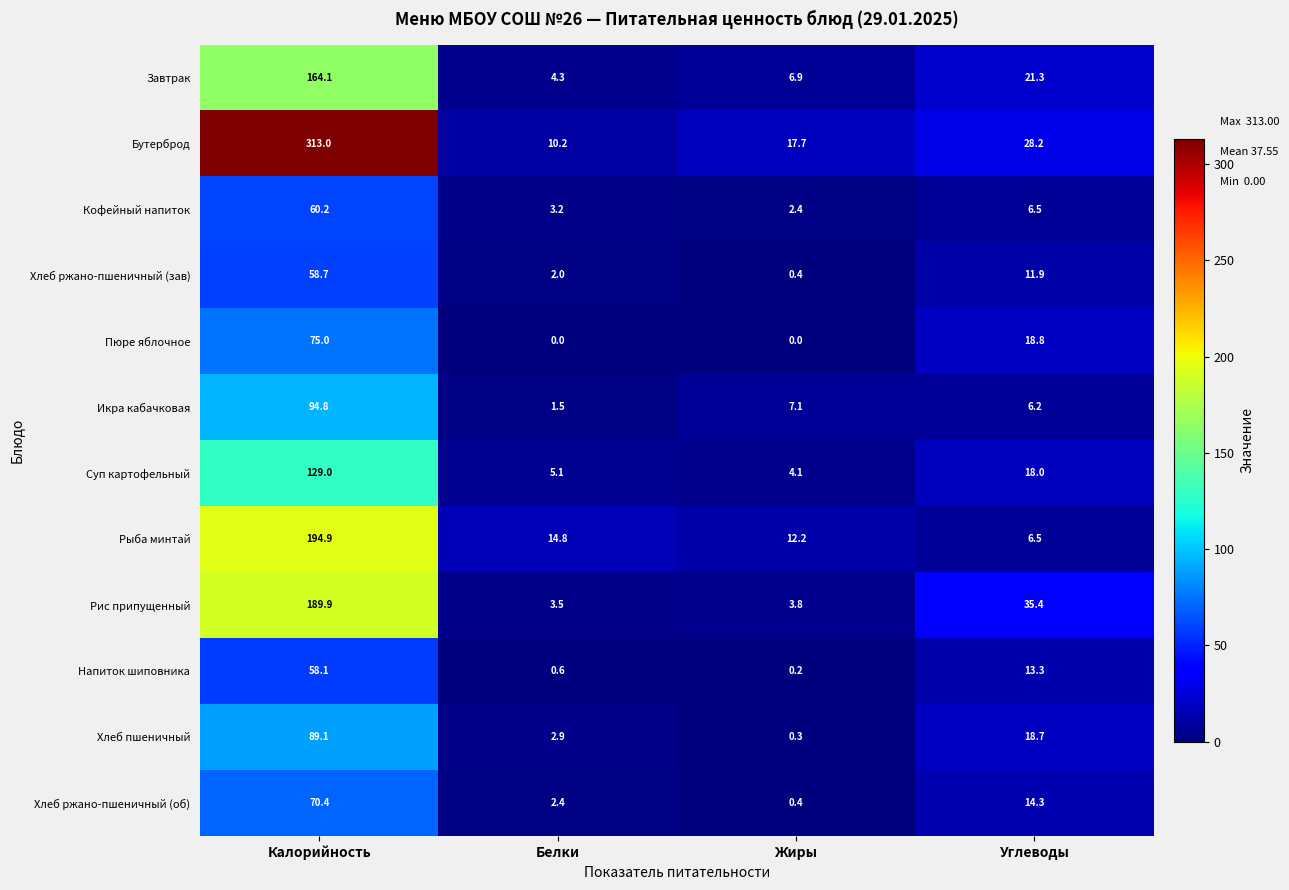

The Хлеб ржано-пшеничный (об) series shows 2.4 at Белки. True or false?

True